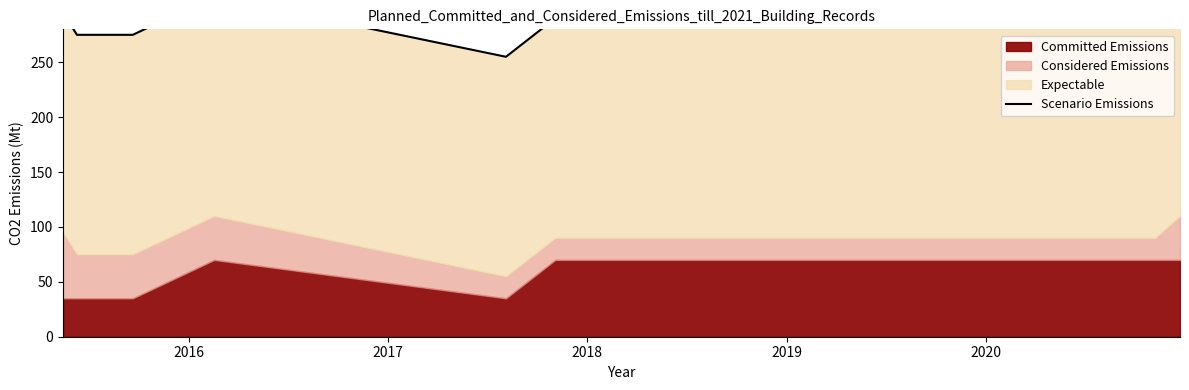

Which label corresponds to the largest value in the chart?

2018